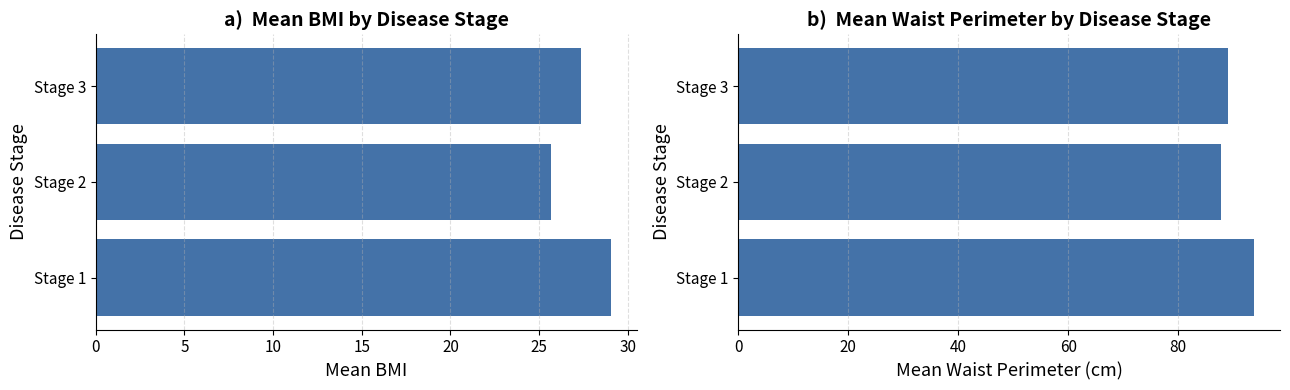

Count the number of categories in the chart.

3